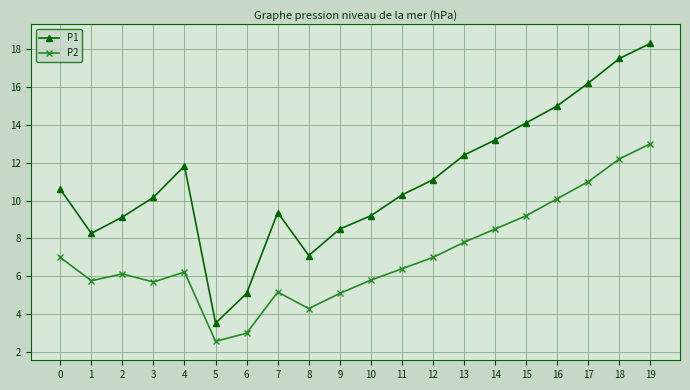

Which series has the largest range (max minus min)?

P1